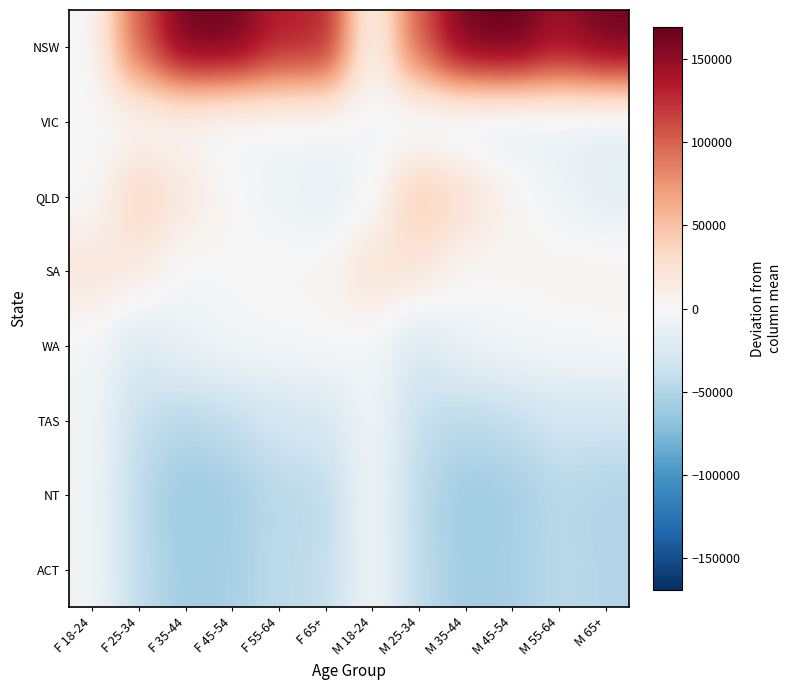

Reading right to left, what are all the values shown in this chart?

NSW: M 65+=164556.6	M 55-64=145187.4	M 45-54=169378.6	M 35-44=164335.4	M 25-34=104635.6	M 18-24=-3239.4	F 65+=133342.2	F 55-64=132379.4	F 45-54=164749.0	F 35-44=165462.2	F 25-34=103811.9	F 18-24=-1868.0
VIC: M 65+=-17979.4	M 55-64=-15302.6	M 45-54=-19126.4	M 35-44=-18947.6	M 25-34=-14335.4	M 18-24=-2860.4	F 65+=-5146.8	F 55-64=-4831.6	F 45-54=-7481.0	F 35-44=-1215.8	F 25-34=-2244.1	F 18-24=-713.0
QLD: M 65+=-17097.4	M 55-64=-7254.6	M 45-54=6172.6	M 35-44=28008.4	M 25-34=45464.6	M 18-24=-3121.4	F 65+=-14994.8	F 55-64=-8105.6	F 45-54=1541.0	F 35-44=17700.2	F 25-34=36728.9	F 18-24=-1166.0
SA: M 65+=5678.6	M 55-64=4487.4	M 45-54=2229.6	M 35-44=2395.4	M 25-34=20510.6	M 18-24=25253.6	F 65+=3132.2	F 55-64=2779.4	F 45-54=-187.0	F 35-44=-2442.8	F 25-34=15144.9	F 18-24=21484.0
WA: M 65+=-1043.4	M 55-64=-2177.6	M 45-54=-3911.4	M 35-44=-10061.6	M 25-34=-26933.4	M 18-24=-3632.4	F 65+=-0.8	F 55-64=-2164.6	F 45-54=-3734.0	F 35-44=-10604.8	F 25-34=-25019.1	F 18-24=-3452.0
TAS: M 65+=-33398.4	M 55-64=-32259.6	M 45-54=-41544.4	M 35-44=-46017.6	M 25-34=-40272.4	M 18-24=-4091.4	F 65+=-29183.8	F 55-64=-31447.6	F 45-54=-41631.0	F 35-44=-47676.8	F 25-34=-40045.1	F 18-24=-4632.0
NT: M 65+=-51059.4	M 55-64=-46982.6	M 45-54=-57348.4	M 35-44=-60731.6	M 25-34=-45009.4	M 18-24=-4226.4	F 65+=-44430.8	F 55-64=-45122.6	F 45-54=-57647.0	F 35-44=-61922.8	F 25-34=-45083.1	F 18-24=-5022.0
ACT: M 65+=-49657.4	M 55-64=-45697.6	M 45-54=-55850.4	M 35-44=-58980.6	M 25-34=-44060.4	M 18-24=-4082.4	F 65+=-42717.8	F 55-64=-43486.6	F 45-54=-55610.0	F 35-44=-59299.8	F 25-34=-43294.1	F 18-24=-4631.0